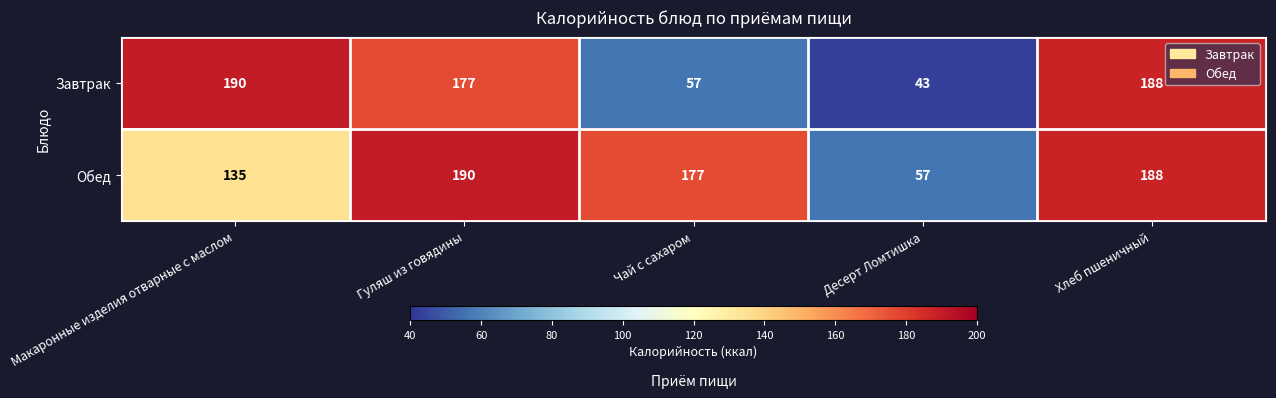

Count the number of data series in this chart.

2